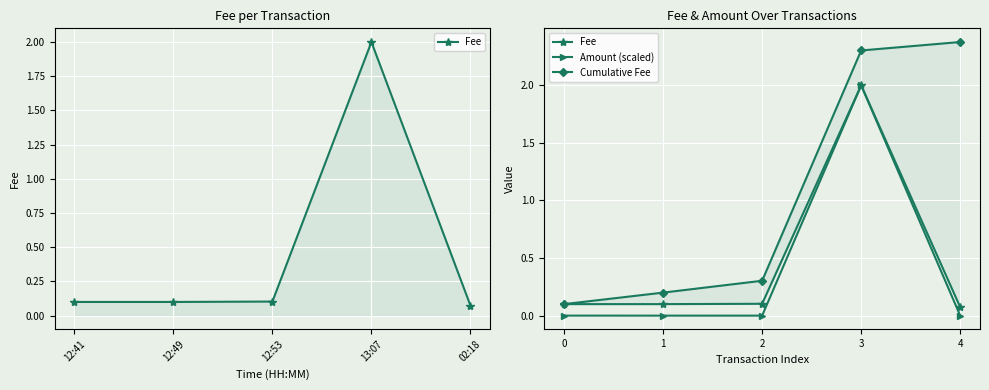

Reading right to left, transcribe all the data shown in this chart.

Fee: 0.1	2.0	0.1	0.1	0.1
Amount (scaled): 0.0	2.0	0.0	0.0	0.0
Cumulative Fee: 2.4	2.3	0.3	0.2	0.1